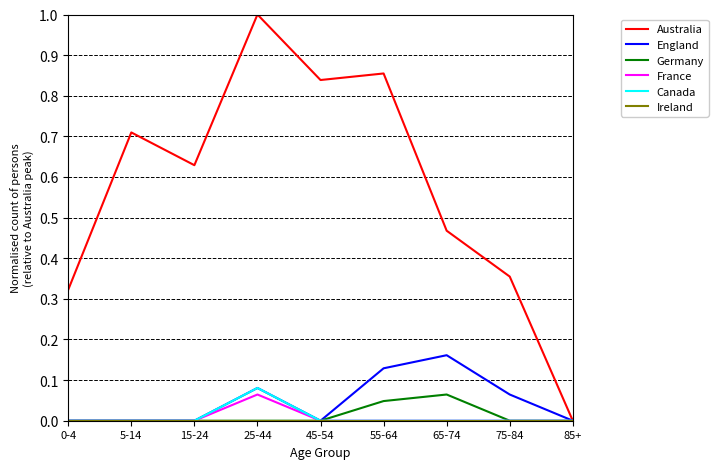

The Germany series shows 0.0 at 25-44. True or false?

True